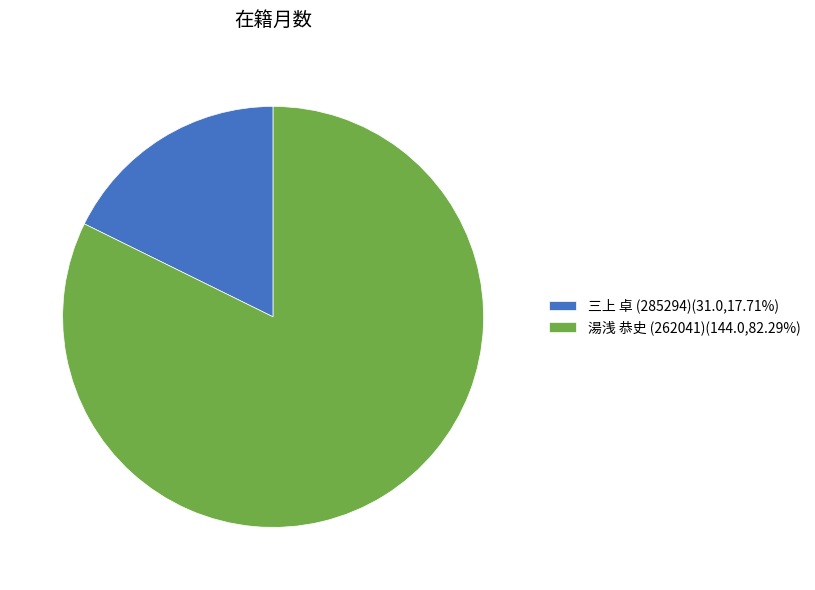

The 湯浅 恭史 (262041) slice represents 82% of the pie. True or false?

True